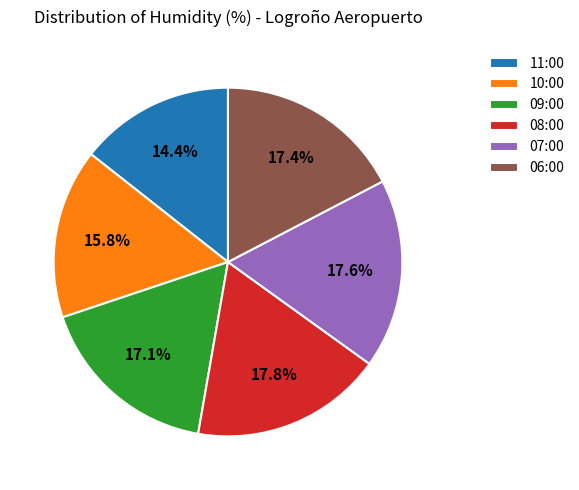

Between 11:00 and 09:00, which is larger?

09:00